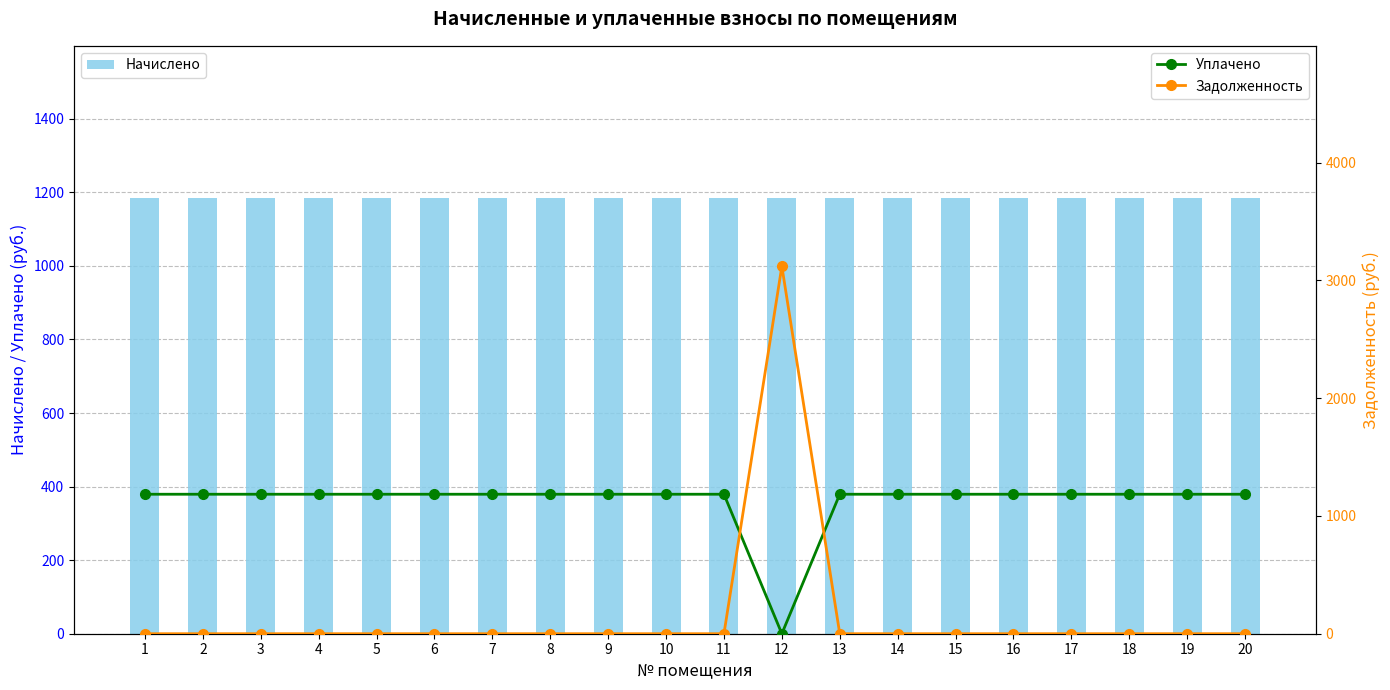

Reading left to right, what are all the values shown in this chart?

Начислено: 1184.0	1184.0	1184.0	1184.0	1184.0	1184.0	1184.0	1184.0	1184.0	1184.0	1184.0	1184.0	1184.0	1184.0	1184.0	1184.0	1184.0	1184.0	1184.0	1184.0
Уплачено: 1184.0	1184.0	1184.0	1184.0	1184.0	1184.0	1184.0	1184.0	1184.0	1184.0	1184.0	0.0	1184.0	1184.0	1184.0	1184.0	1184.0	1184.0	1184.0	1184.0
Задолженность: 0.0	0.0	0.0	0.0	0.0	0.0	0.0	0.0	0.0	0.0	0.0	3119.1	0.0	0.0	0.0	0.0	0.0	0.0	0.0	0.0